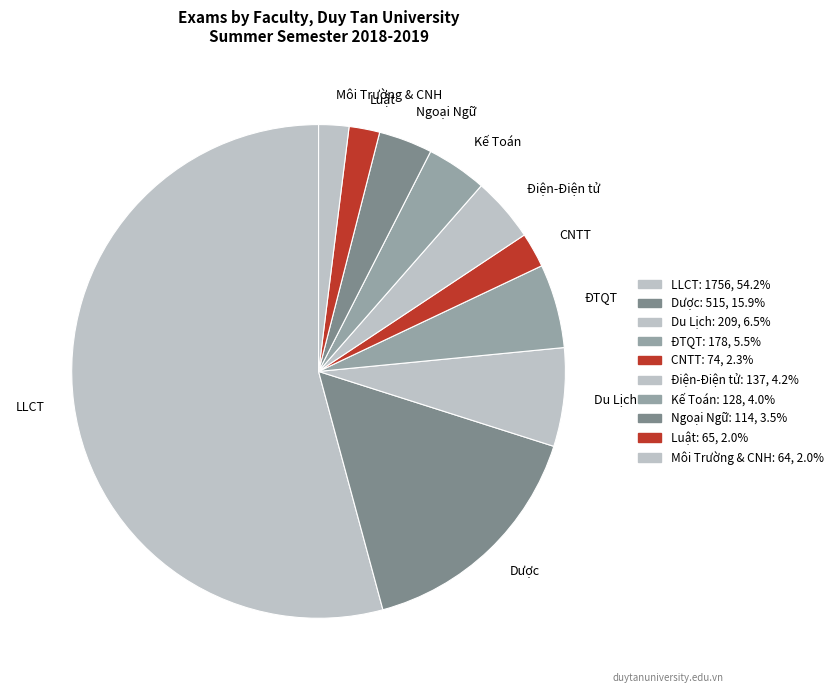

Combined, do LLCT and Ngoại Ngữ account for over 50%?

Yes